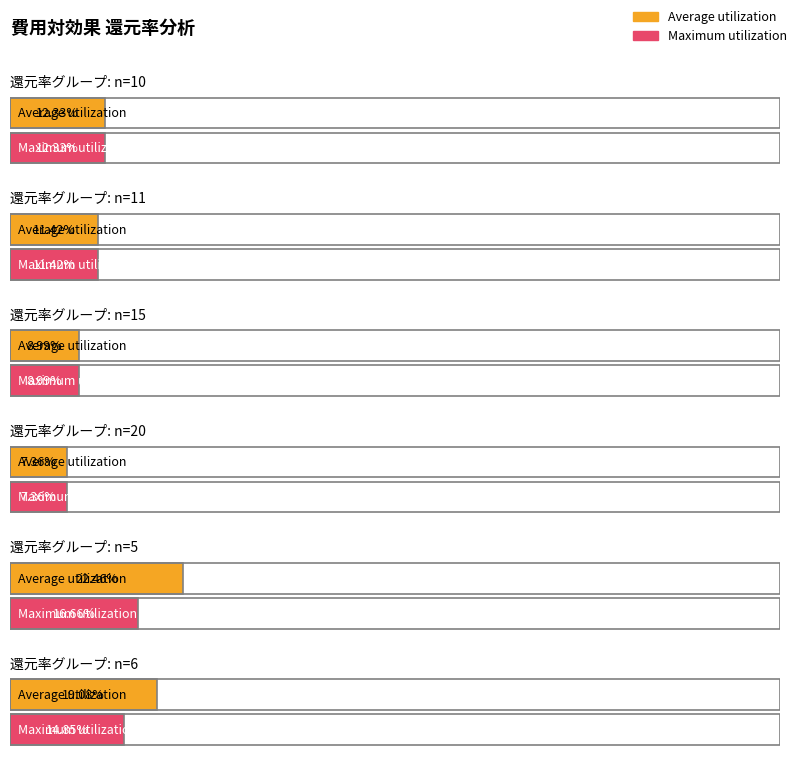

Reading right to left, list all the values displayed in this chart.

Average utilization: n=6=0.2	n=5=0.2	n=20=0.1	n=15=0.1	n=11=0.1	n=10=0.1
Maximum utilization: n=6=0.1	n=5=0.2	n=20=0.1	n=15=0.1	n=11=0.1	n=10=0.1